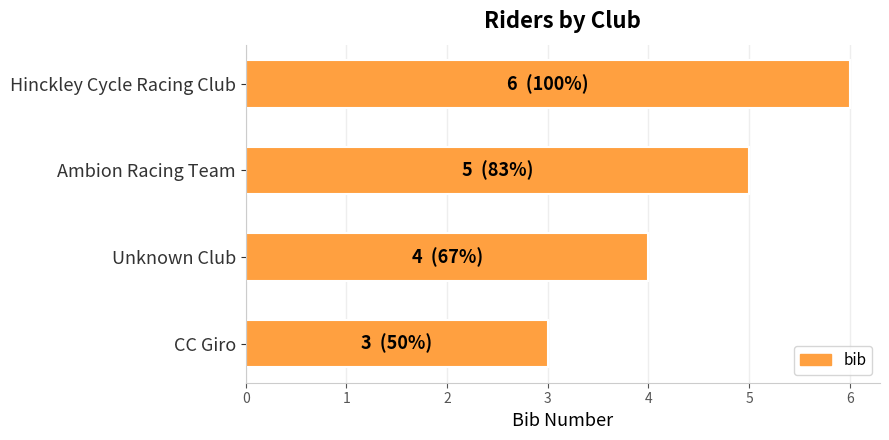

List the labels in order of value, largest first.

Hinckley Cycle Racing Club, Ambion Racing Team, Unknown Club, CC Giro